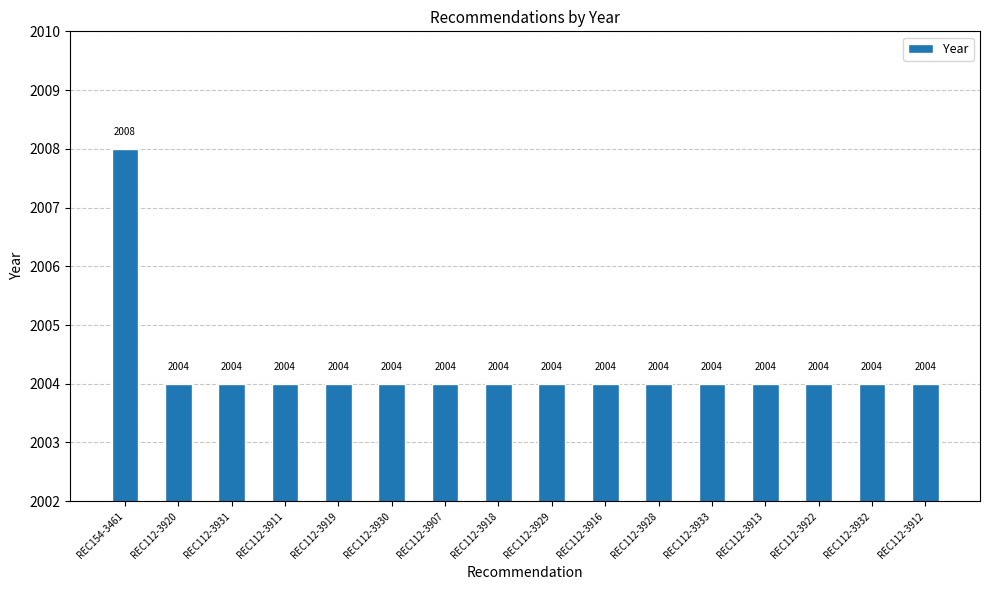

The value at REC154-3461 is 1309. True or false?

False